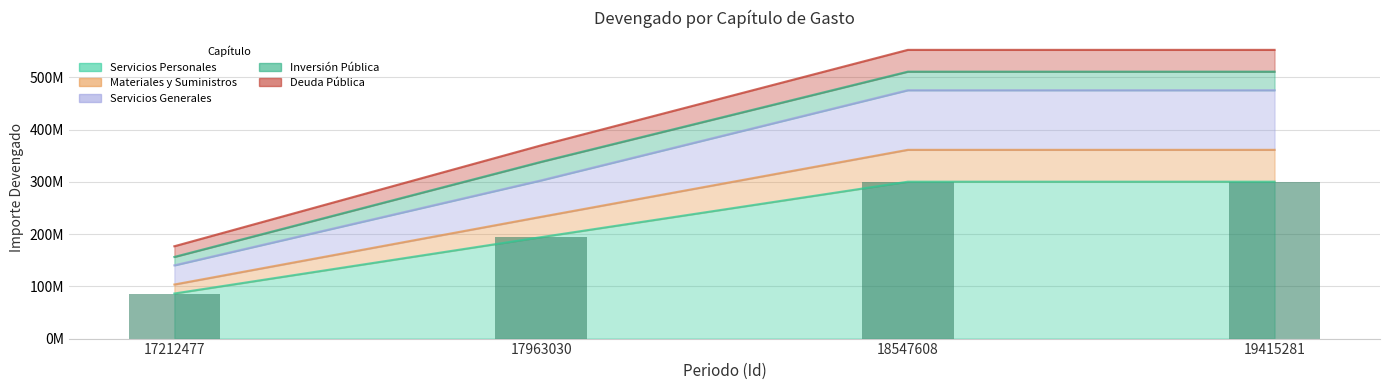

What is the maximum value shown in the chart?

300165984